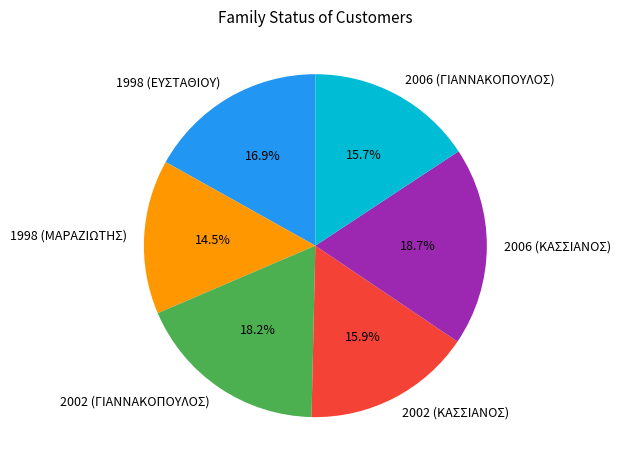

To the nearest percent, what is the average slice percentage?

17%